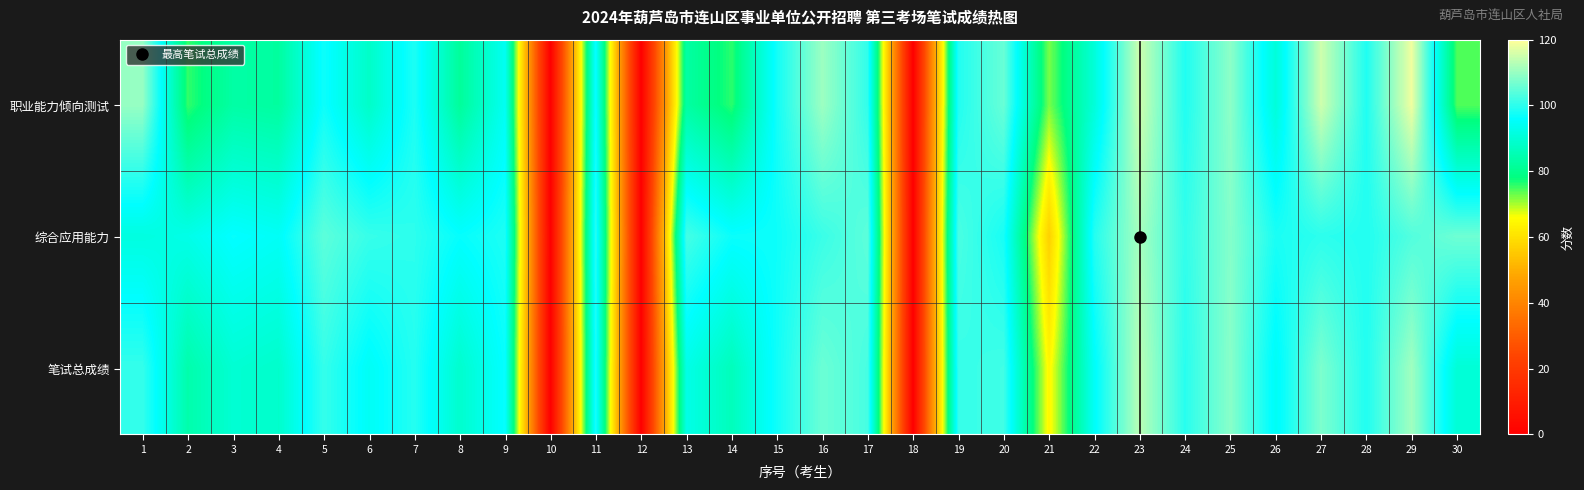

At 26, list the series in order from smallest to largest.

职业能力倾向测试, 笔试总成绩, 综合应用能力